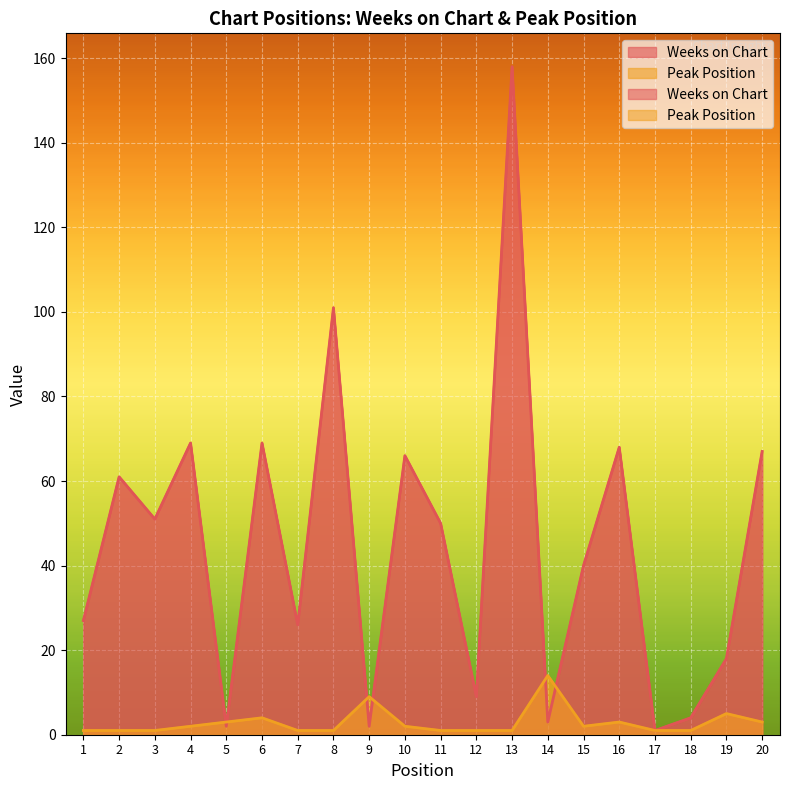

At which category does Peak Position reach its first local peak?

6